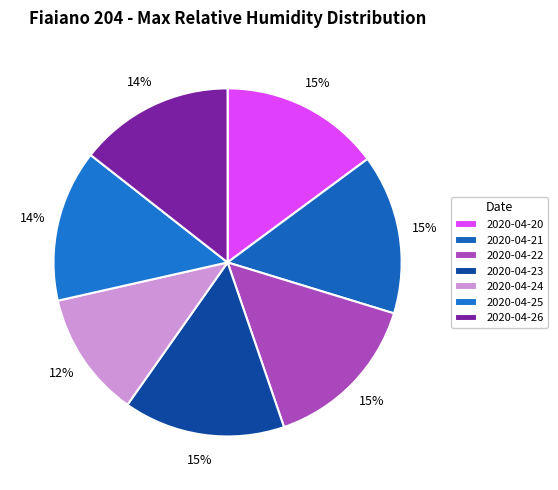

What percentage is NOT represented by 2020-04-20?

85.1%